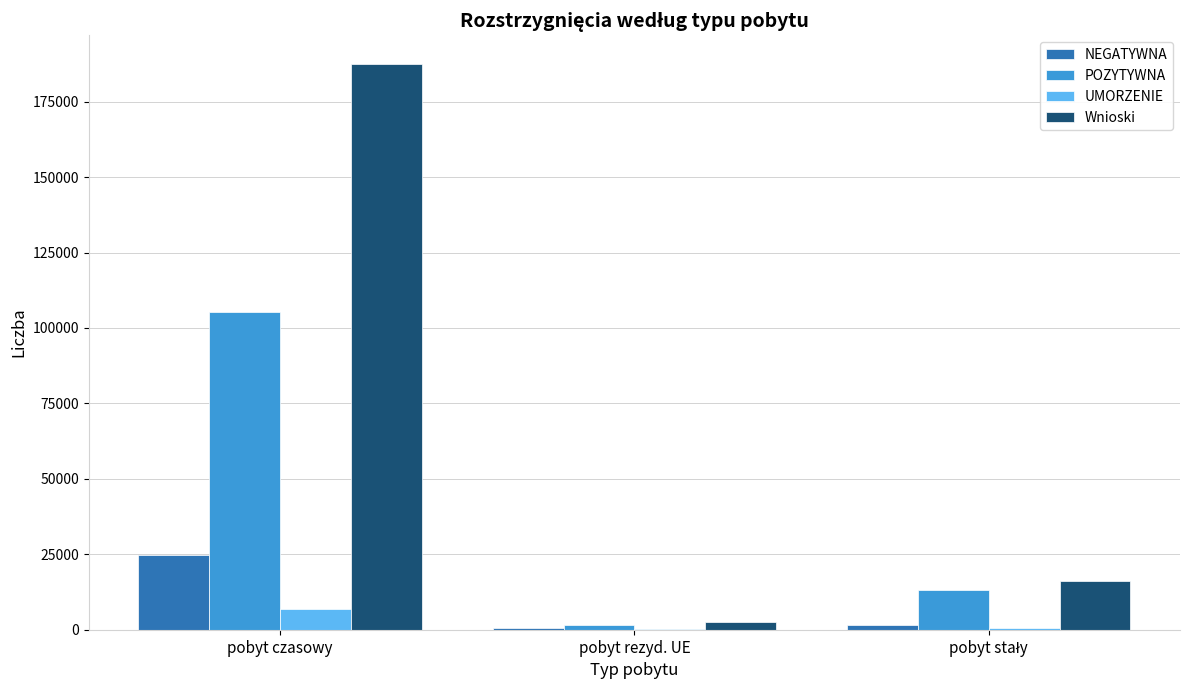

Count the number of data series in this chart.

4